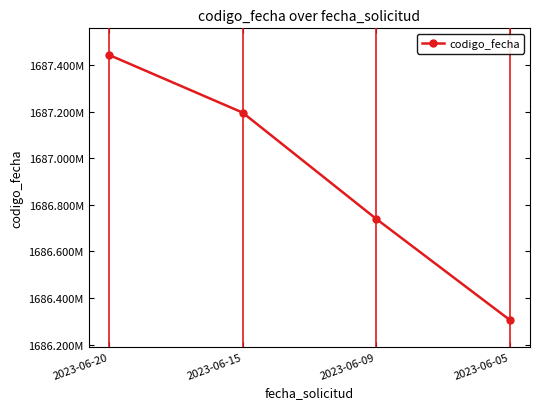

How many values are between 1686739576 and 1687443411?

3